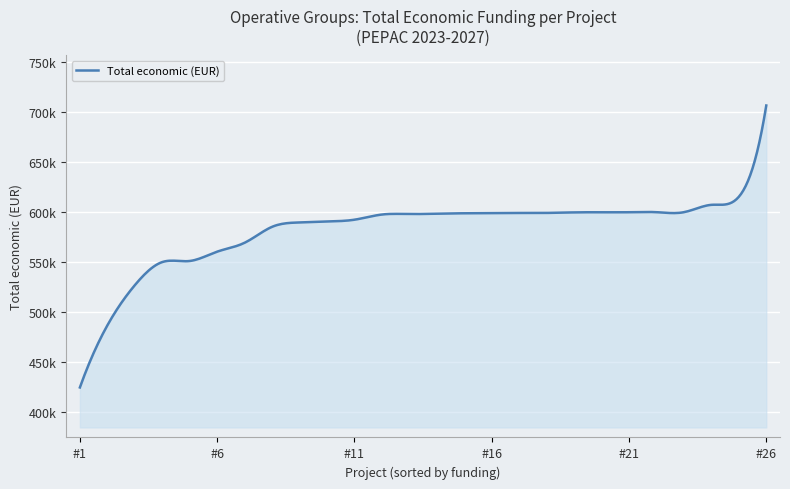

Is this an area chart (filled region under the line)?

Yes